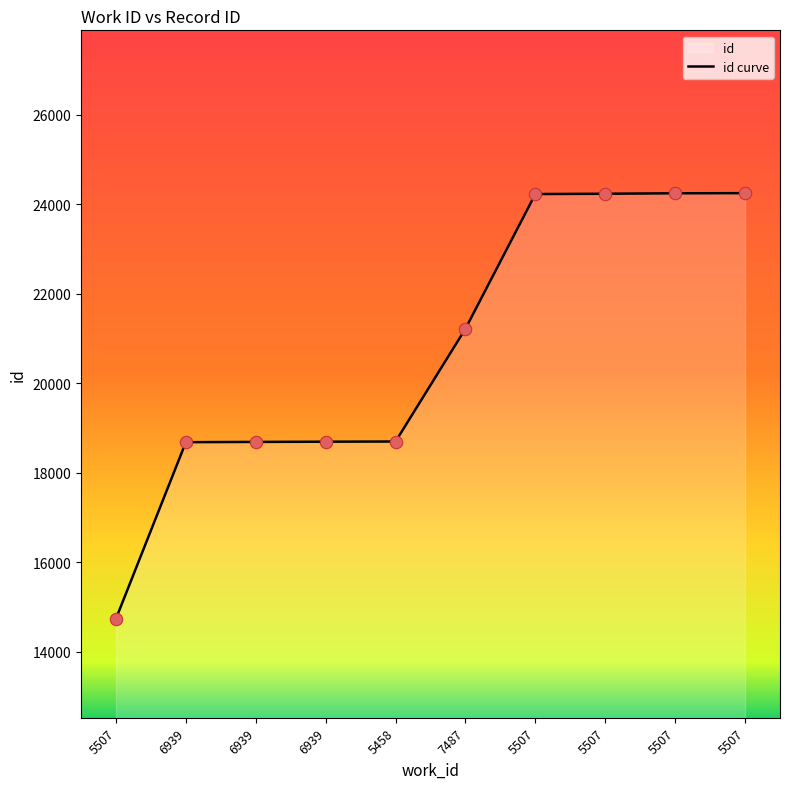

What is the change in value from 6939 to 5458?

+9